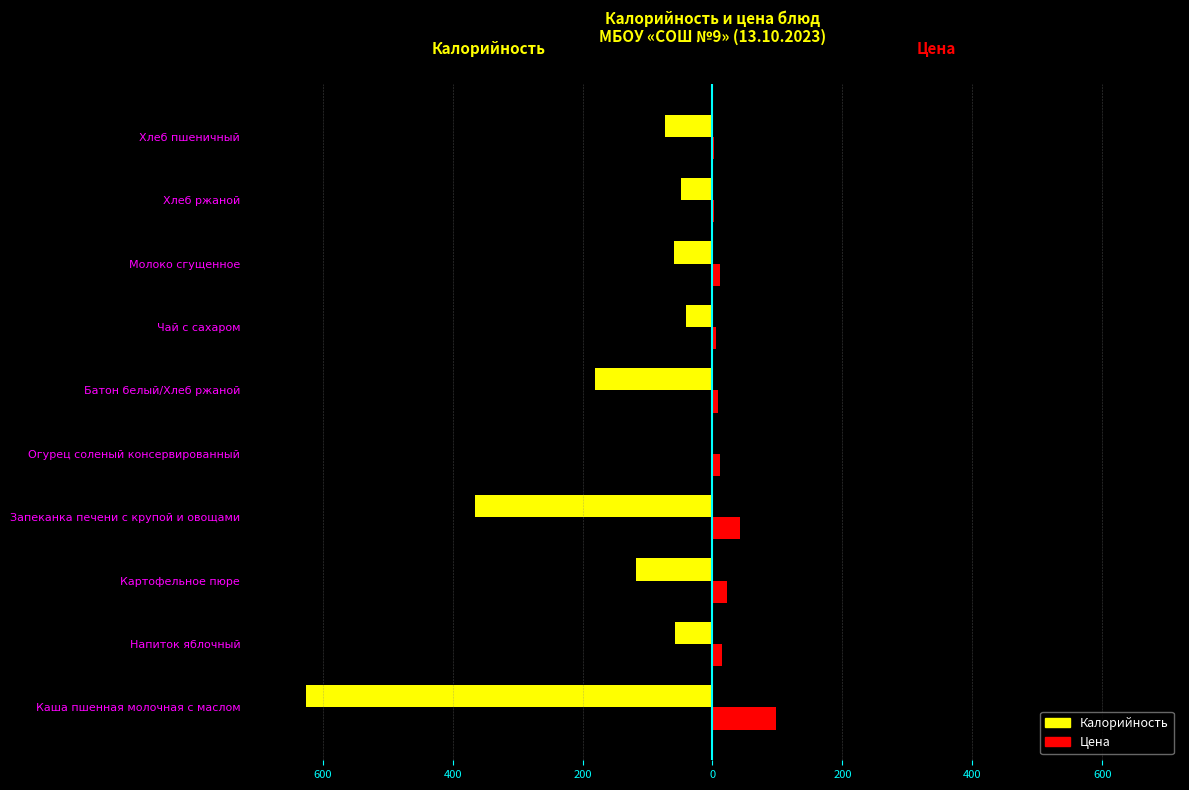

What are all the series names shown in the legend?

Калорийность, Цена